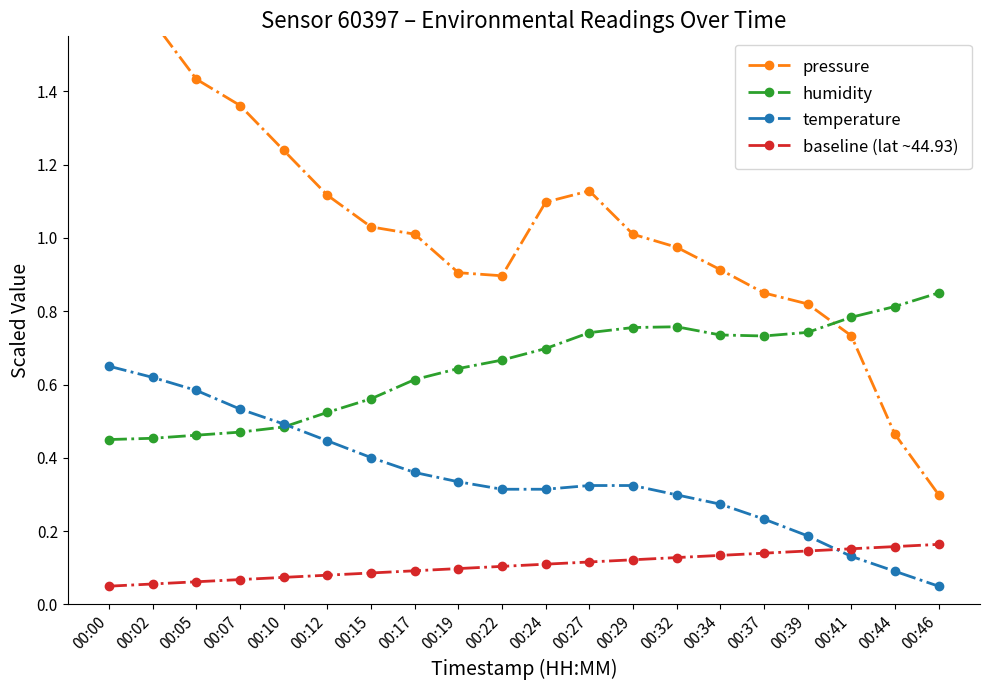

List the series in order of their overall mean, lowest first.

baseline (lat ~44.93), temperature, humidity, pressure